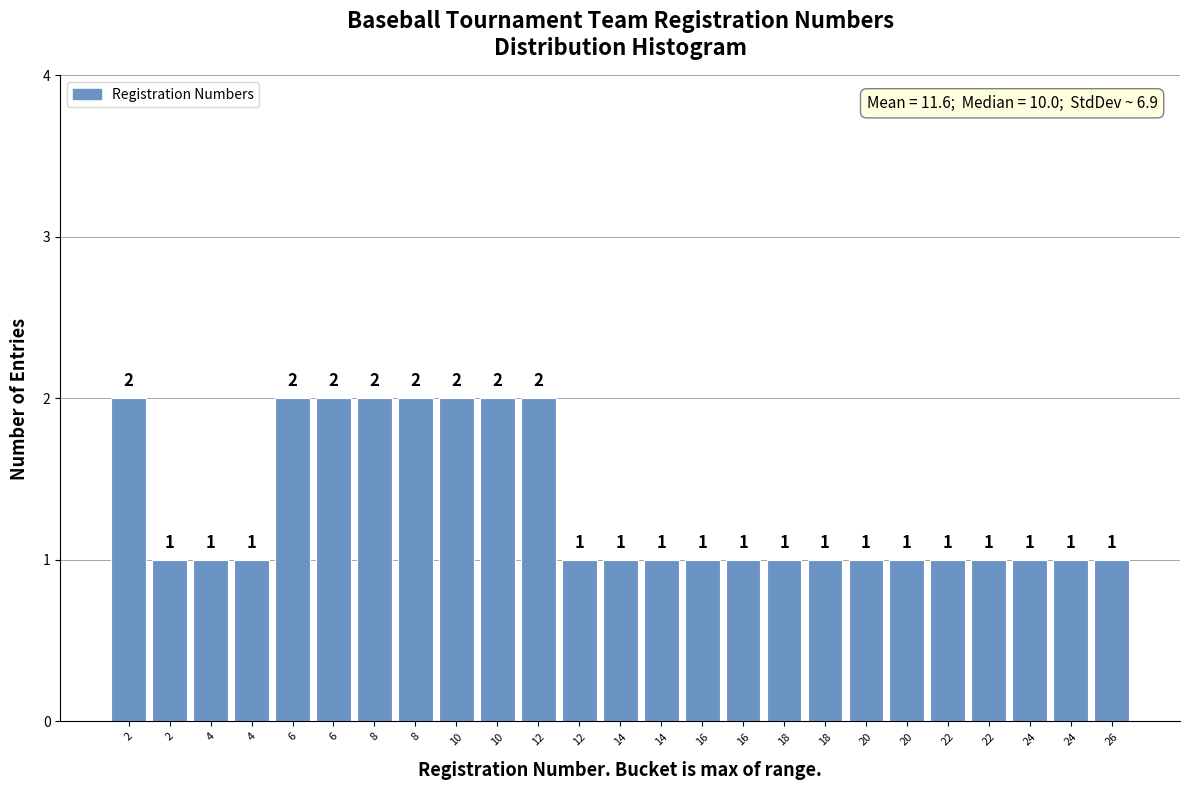

How many bars are there in total?

25